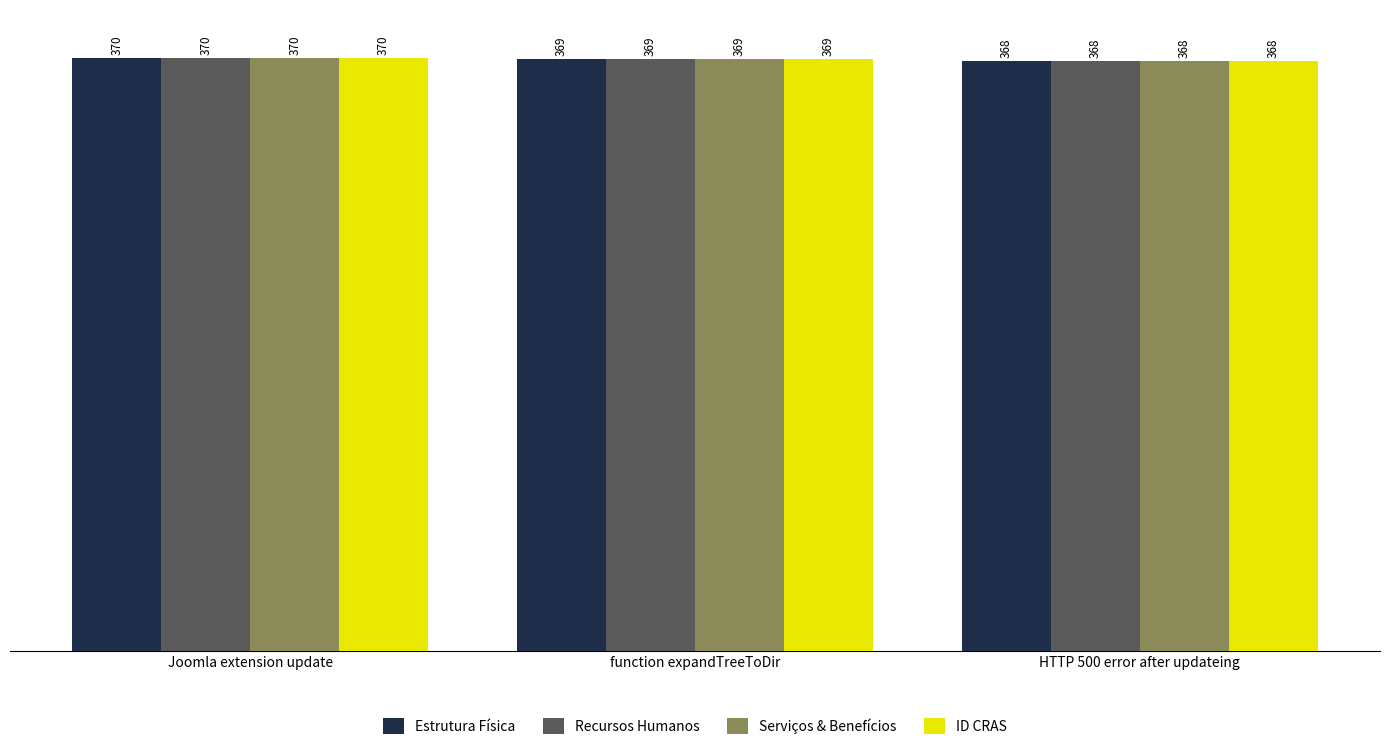

Which category has the highest value in the Serviços & Benefícios series?

Joomla extension update